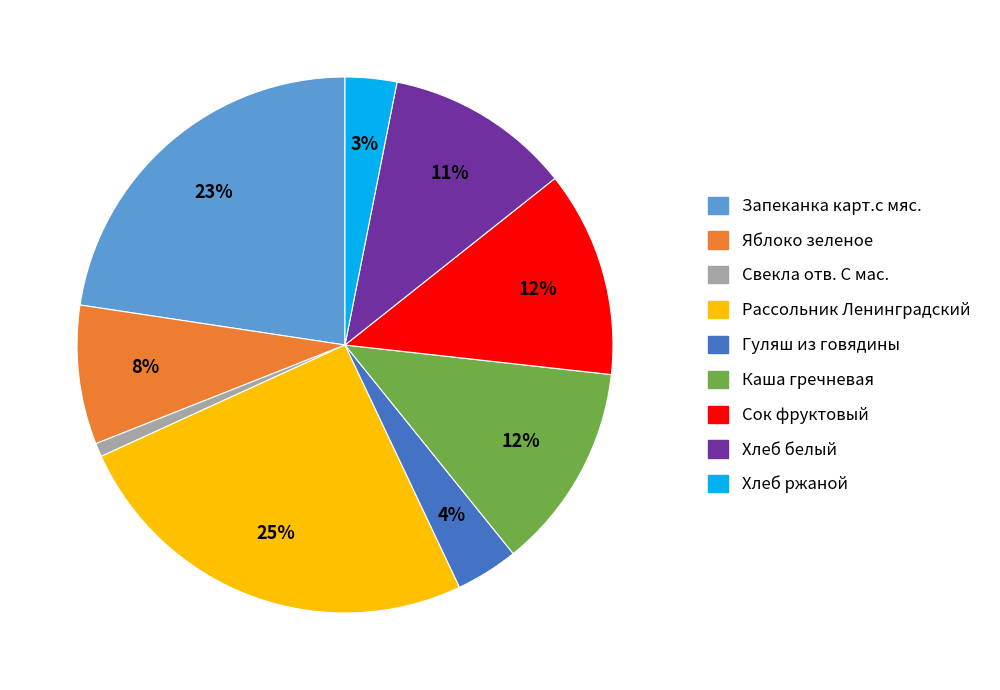

What is the ratio of the value at Свекла отв. С мас. to the value at Каша гречневая?

0.1